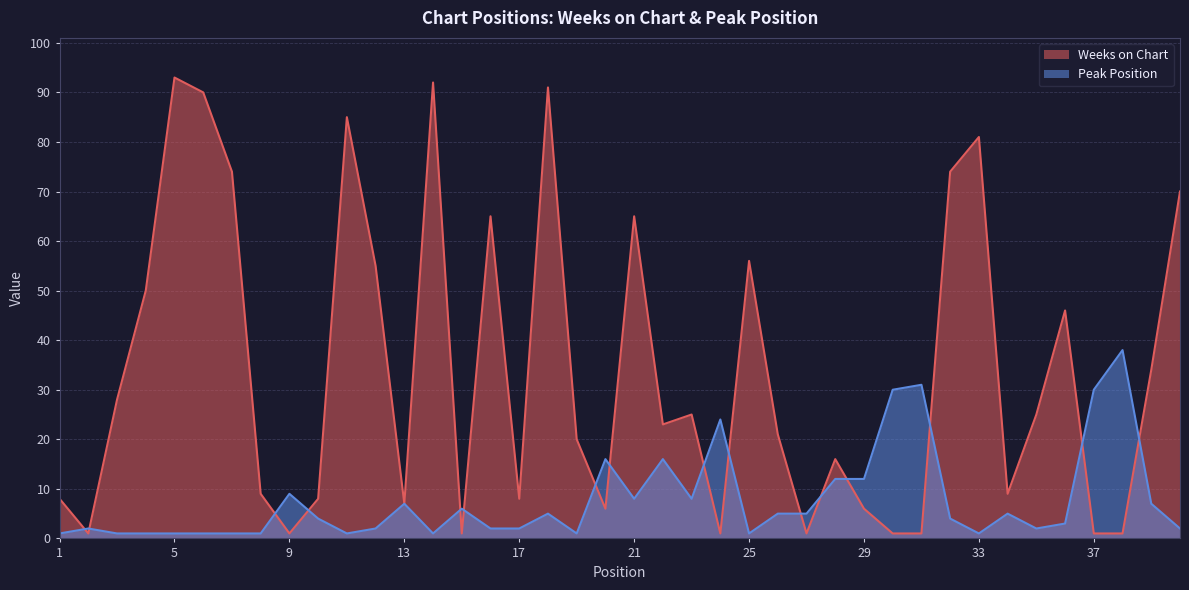

Reading left to right, list all the values displayed in this chart.

Weeks on Chart: 1=8	2=1	3=28	4=50	5=93	6=90	7=74	8=9	9=1	10=8	11=85	12=55	13=7	14=92	15=1	16=65	17=8	18=91	19=20	20=6	21=65	22=23	23=25	24=1	25=56	26=21	27=1	28=16	29=6	30=1	31=1	32=74	33=81	34=9	35=25	36=46	37=1	38=1	39=34	40=70
Peak Position: 1=1	2=2	3=1	4=1	5=1	6=1	7=1	8=1	9=9	10=4	11=1	12=2	13=7	14=1	15=6	16=2	17=2	18=5	19=1	20=16	21=8	22=16	23=8	24=24	25=1	26=5	27=5	28=12	29=12	30=30	31=31	32=4	33=1	34=5	35=2	36=3	37=30	38=38	39=7	40=2